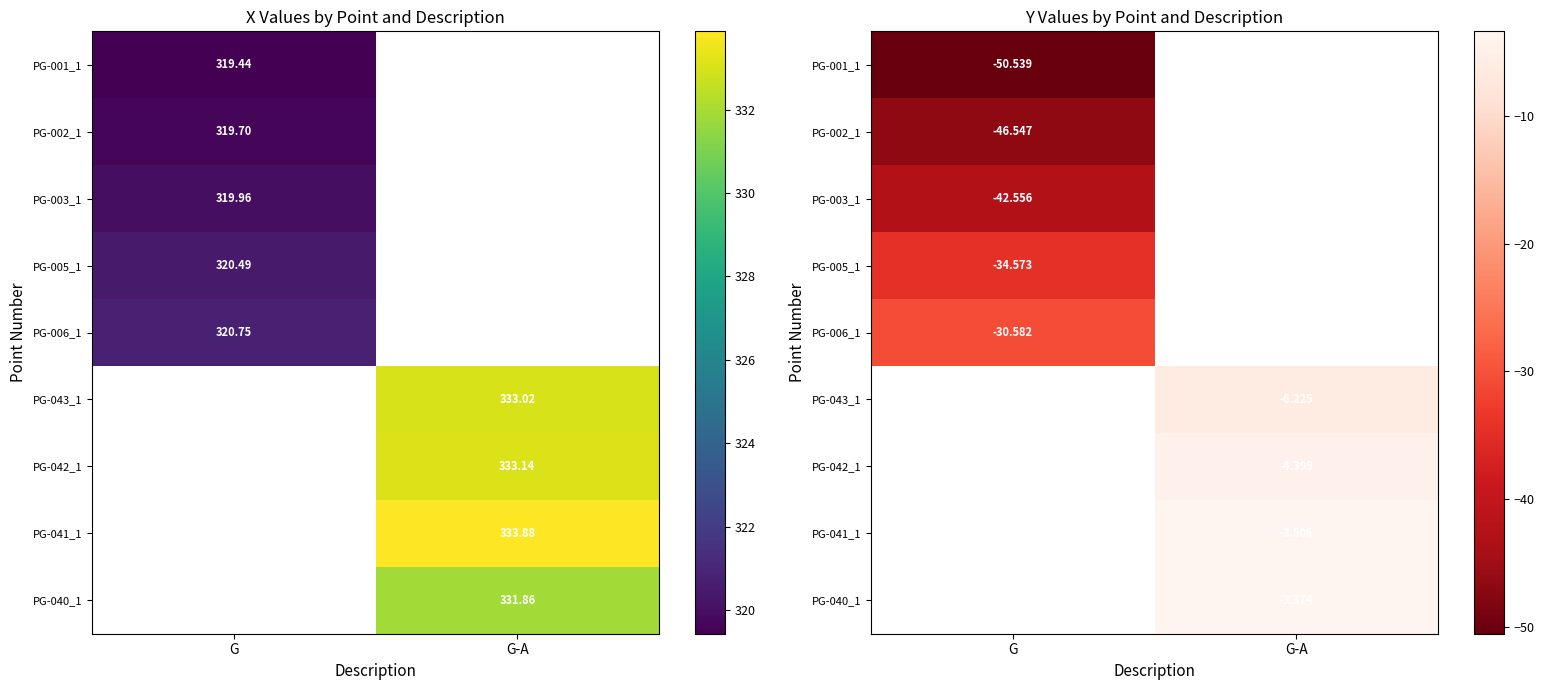

Is the value of PG-002_1 at G greater than the value of PG-006_1 at G-A?

No